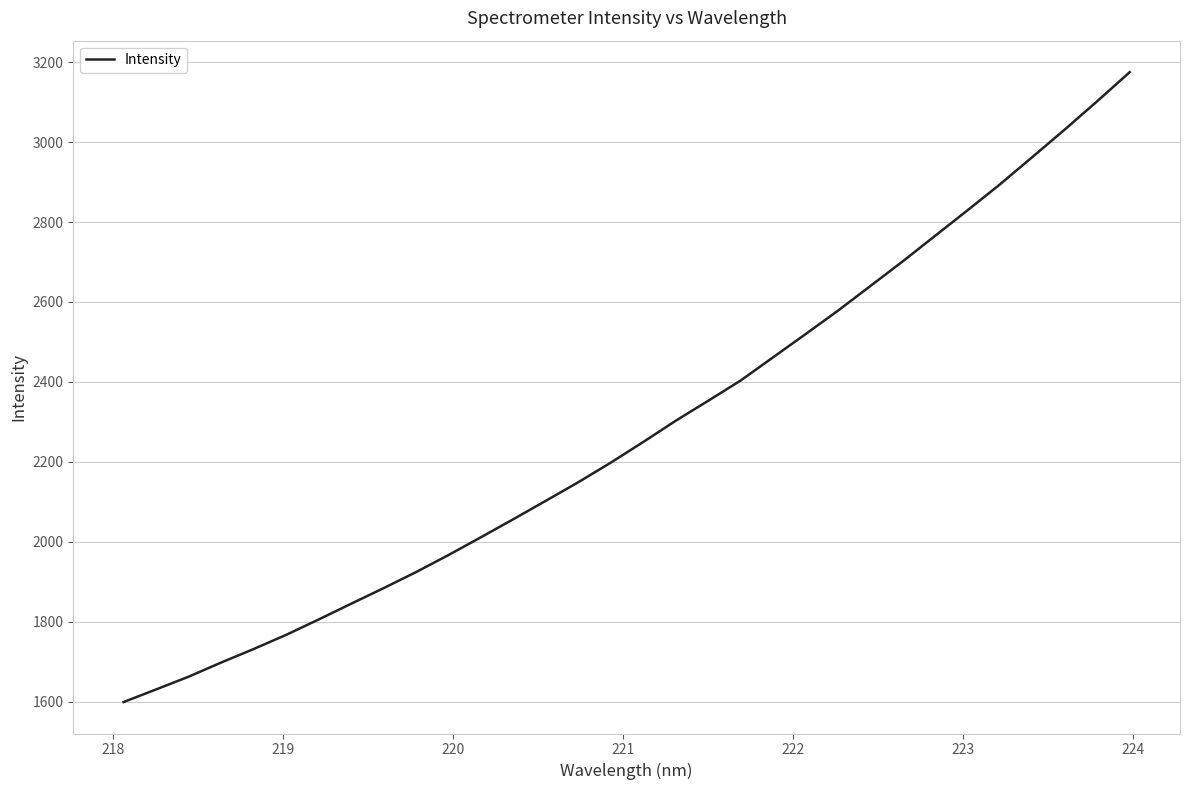

What is the difference between the maximum and minimum values?

1576.0